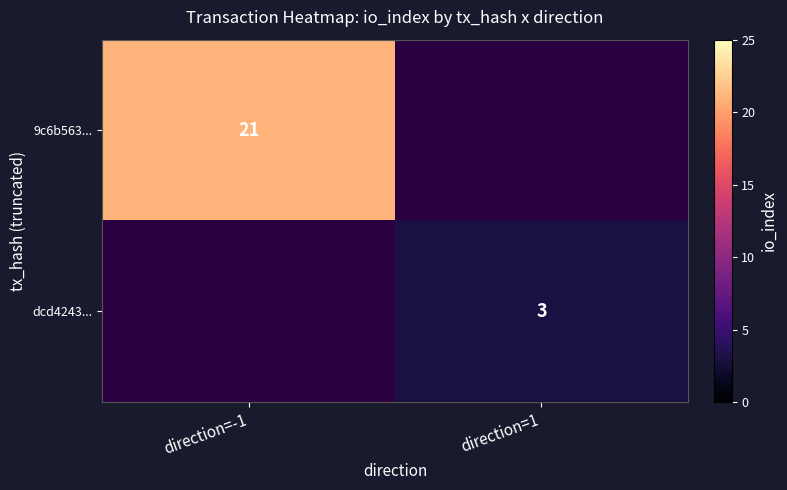

Is it true that 9c6b563... equals 21 at direction=-1?

True